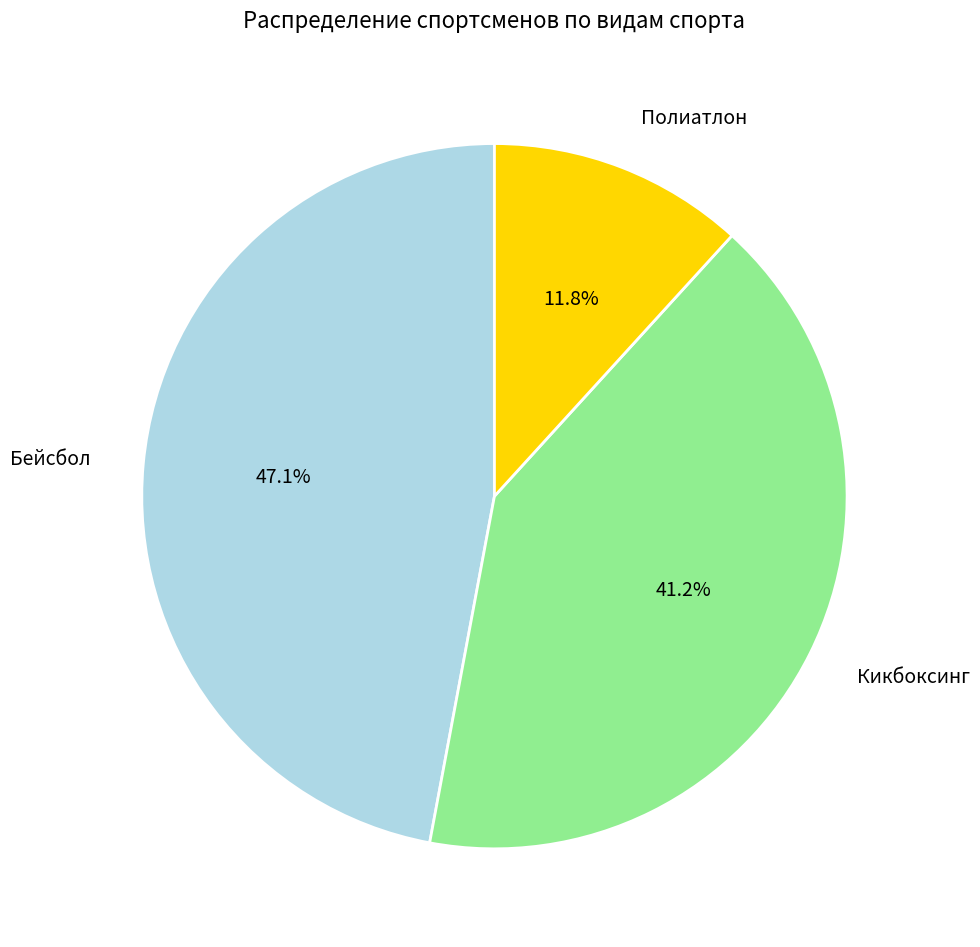

Between Бейсбол and Кикбоксинг, which is larger?

Бейсбол